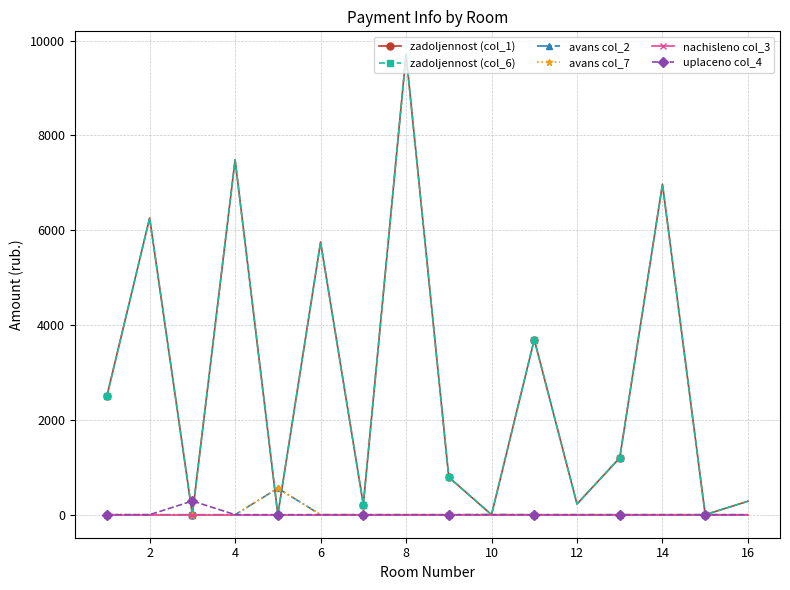

Is this an area chart (filled region under the line)?

No